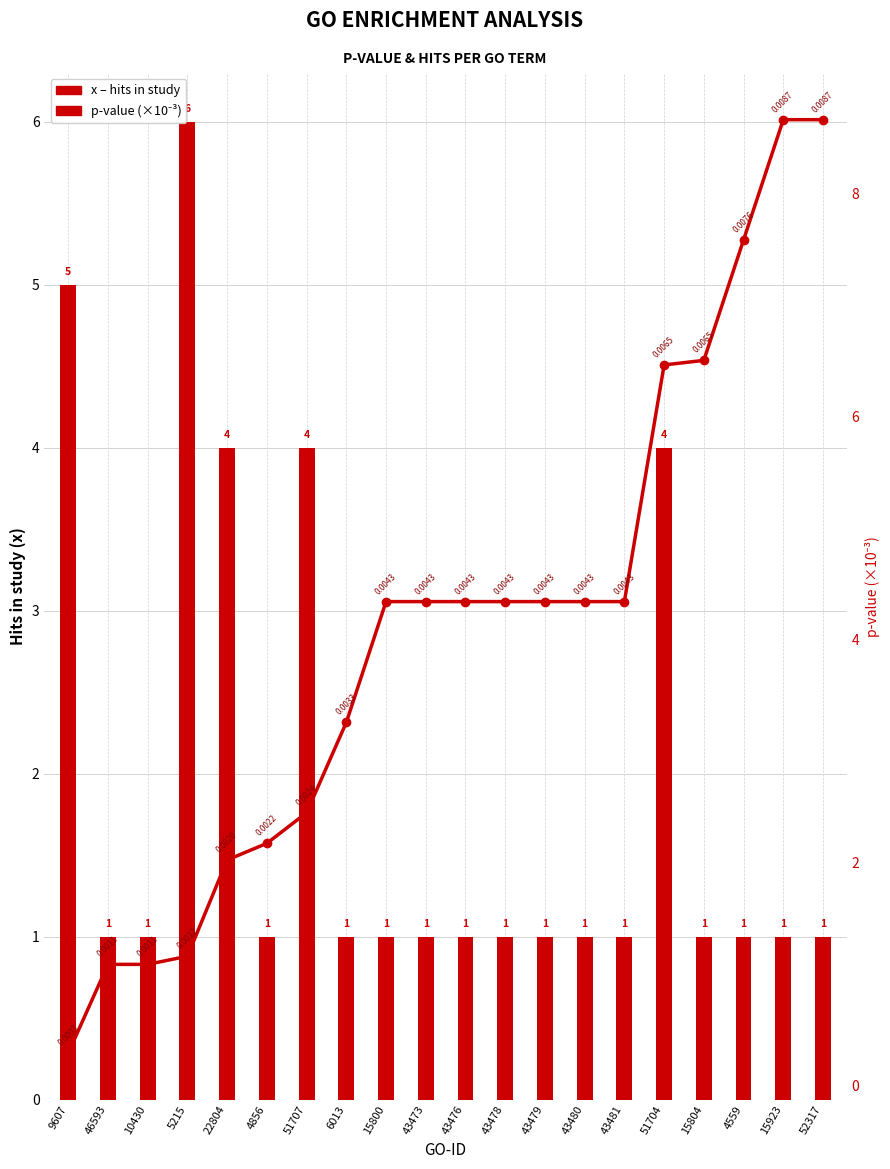

At which label does p-value (×10⁻³) reach its minimum?

9607